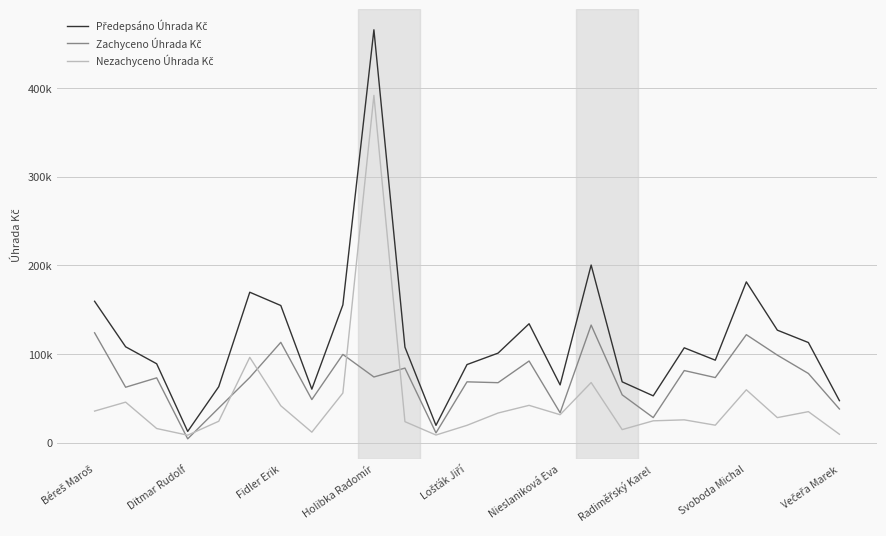

Does the chart display data point markers on the line(s)?

No